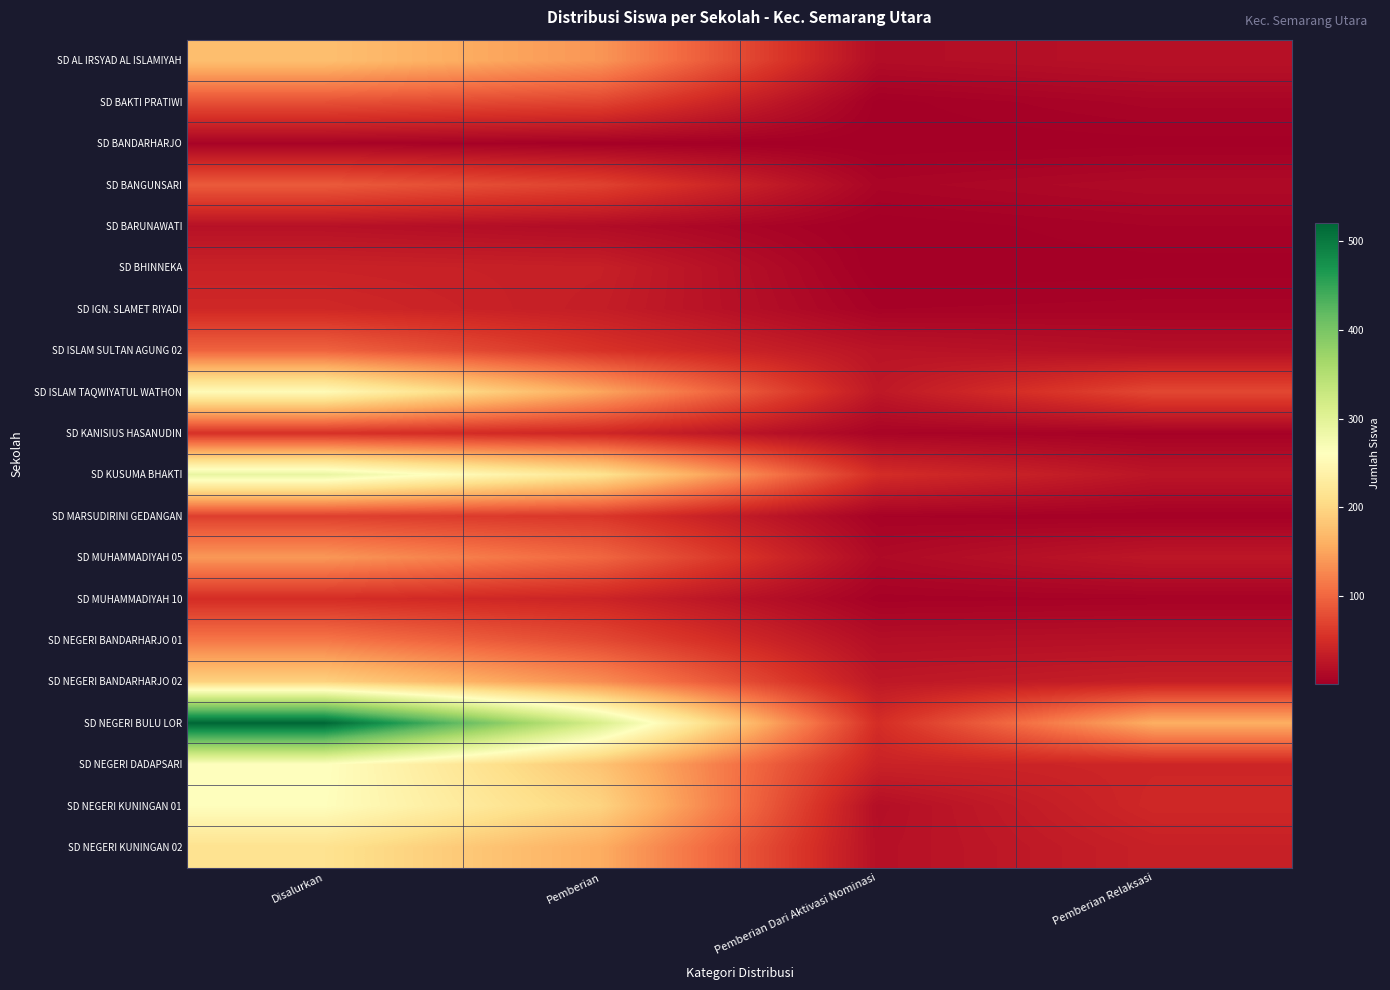

How many data points does each series have?

4